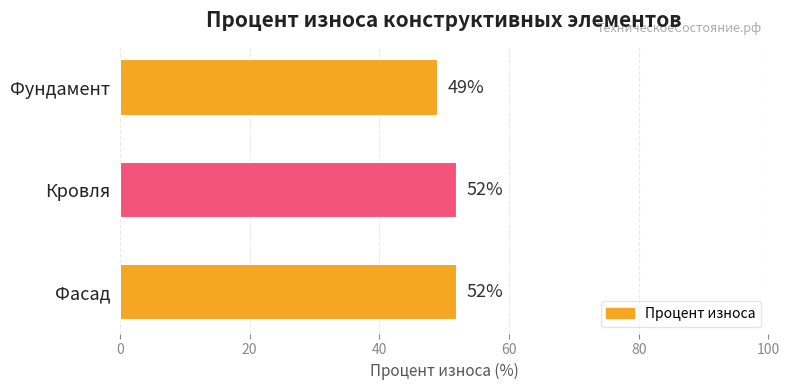

What is the ratio of the value at Фундамент to the value at Кровля?

0.9